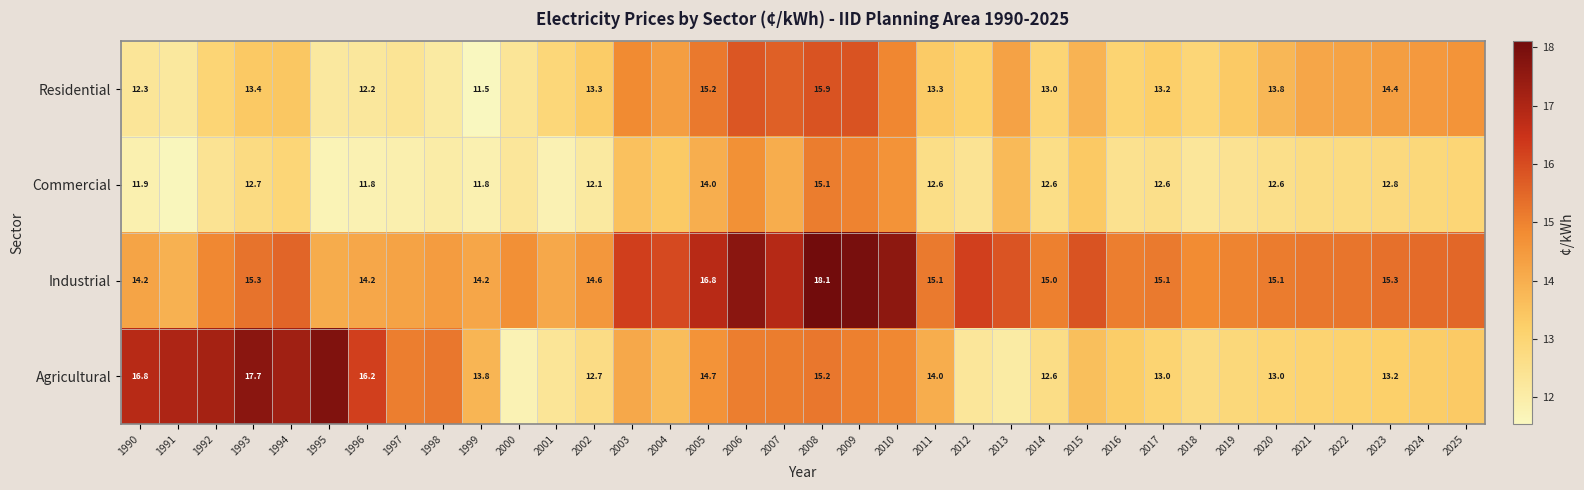

At 1996, list the series in order from largest to smallest.

Agricultural, Industrial, Residential, Commercial